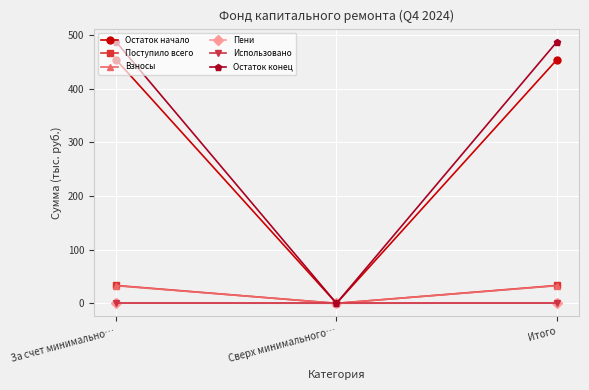

How many lines are shown in the chart?

6